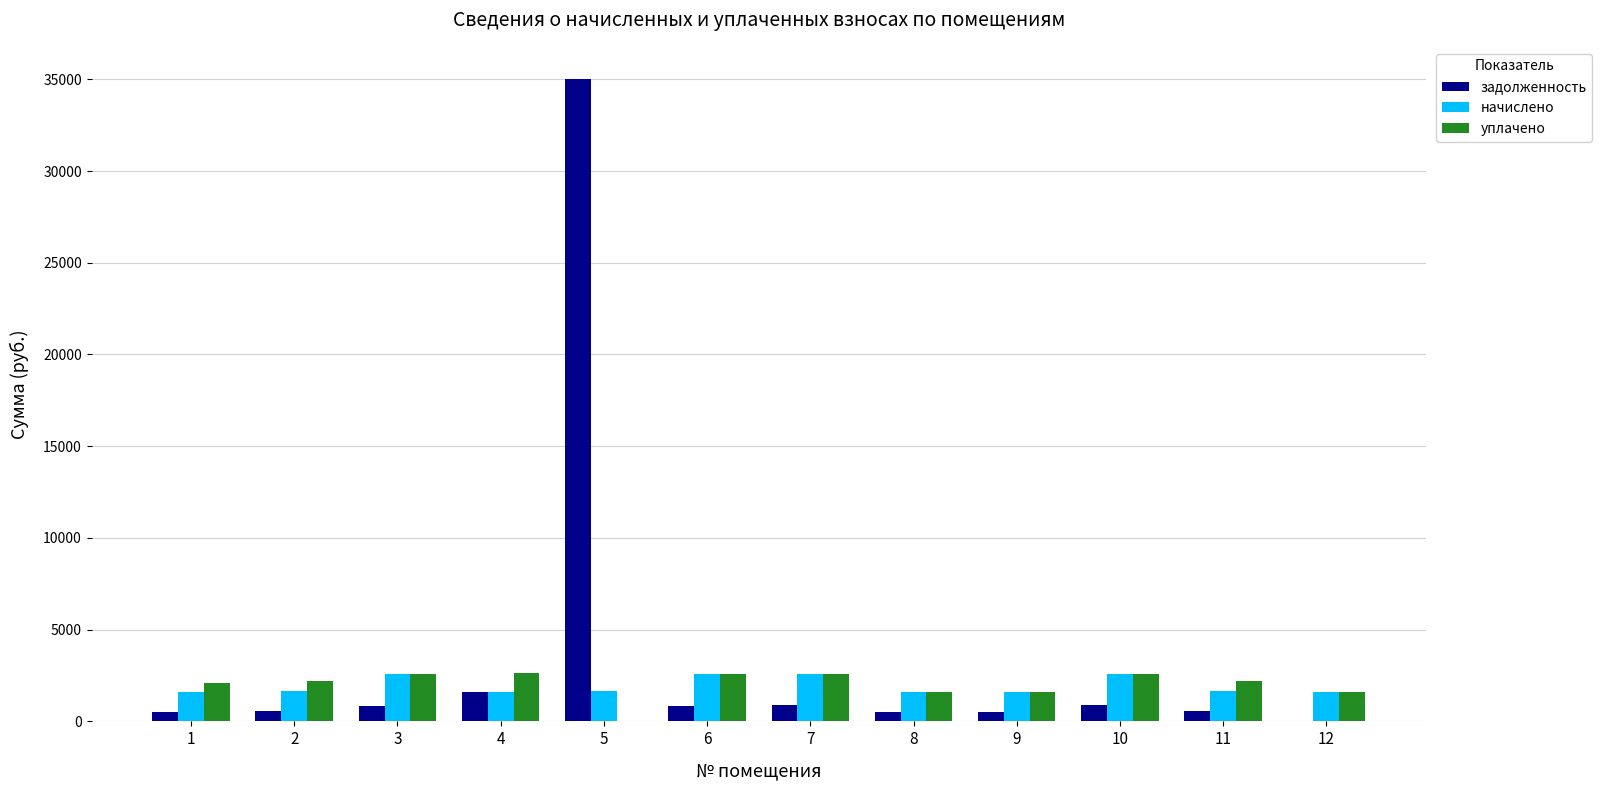

What is the highest value of the начислено series?

2606.5